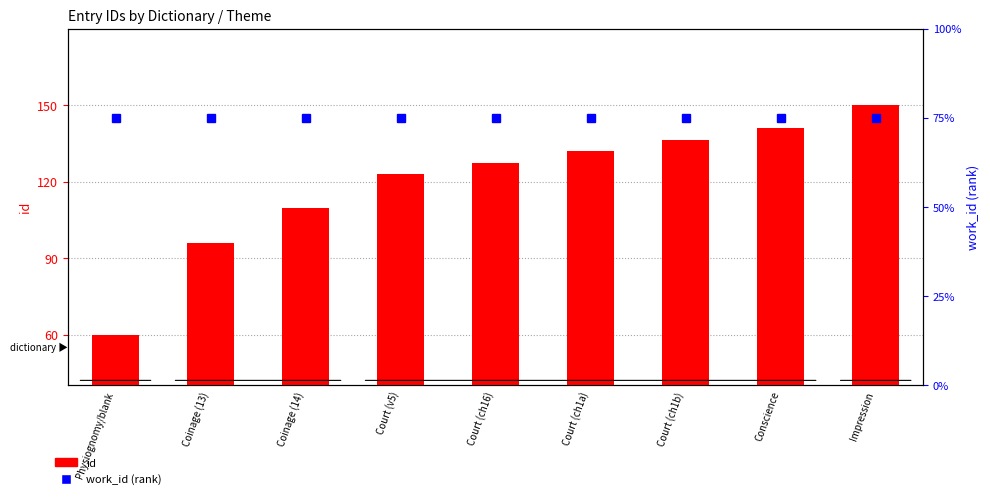

Which category has the lowest value in the work_id series?

Physiognomy/blank